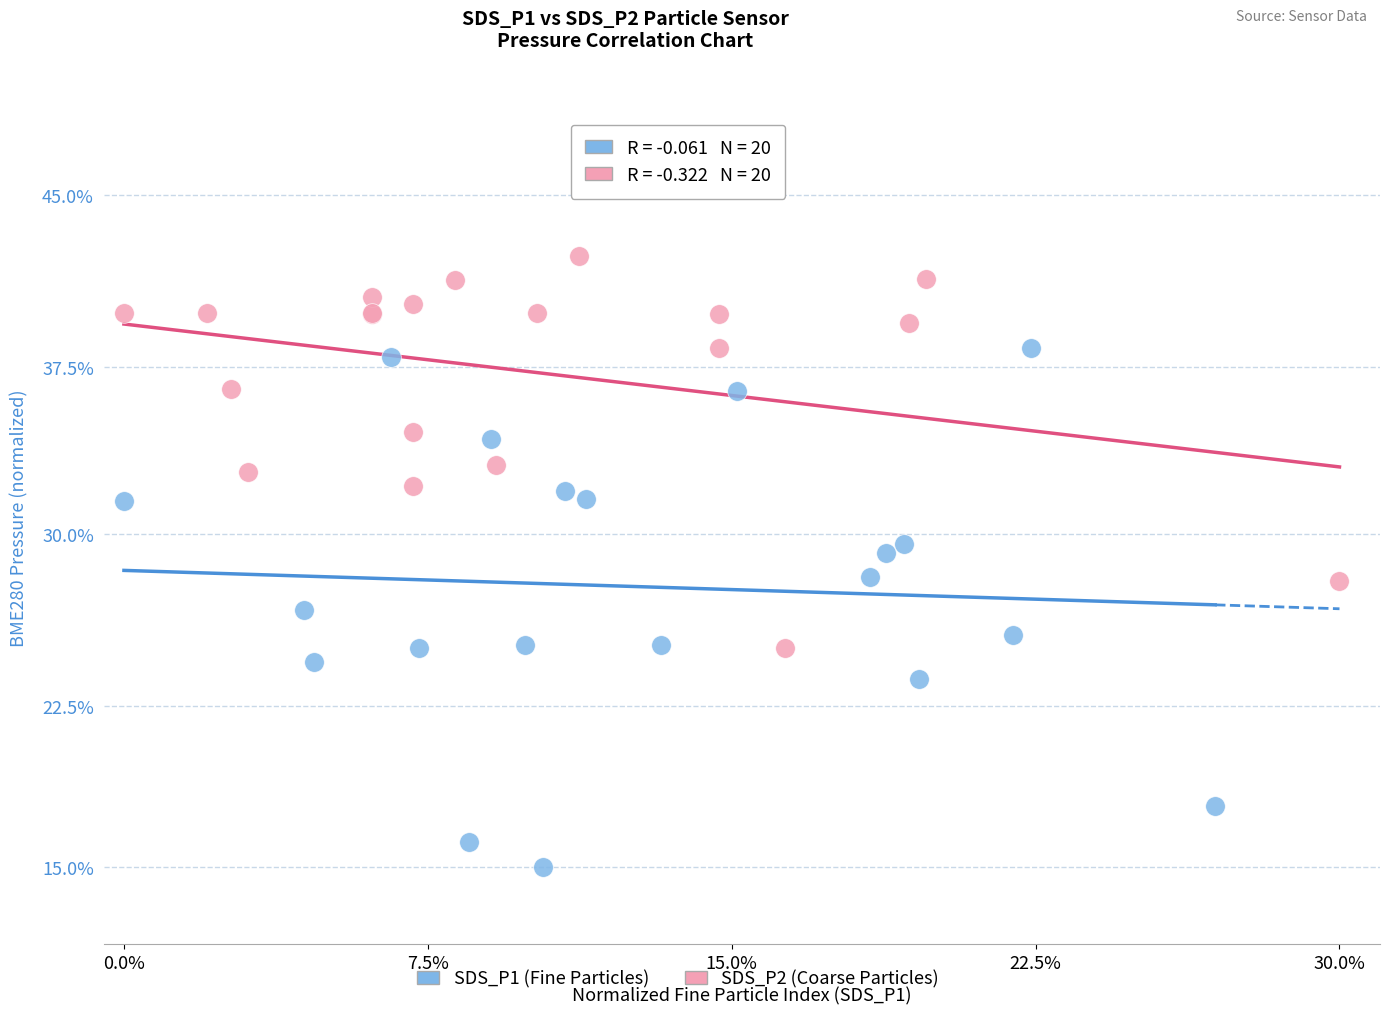

Which series reaches the minimum Y coordinate?

SDS_P1 (Fine Particles)